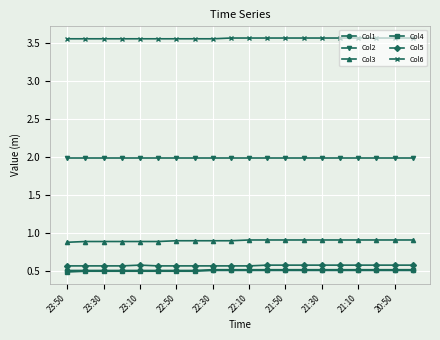

How many series are shown in this chart?

6